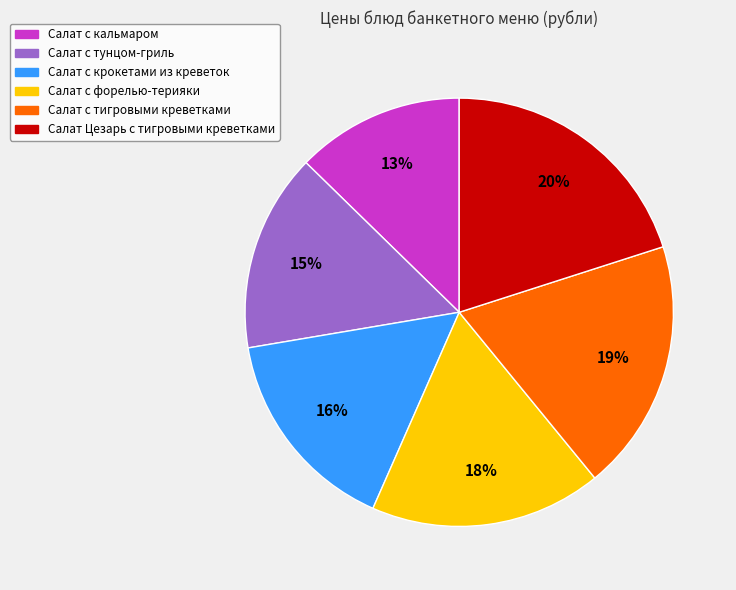

To the nearest percent, what percentage of the pie is Салат с крокетами из креветок?

16%